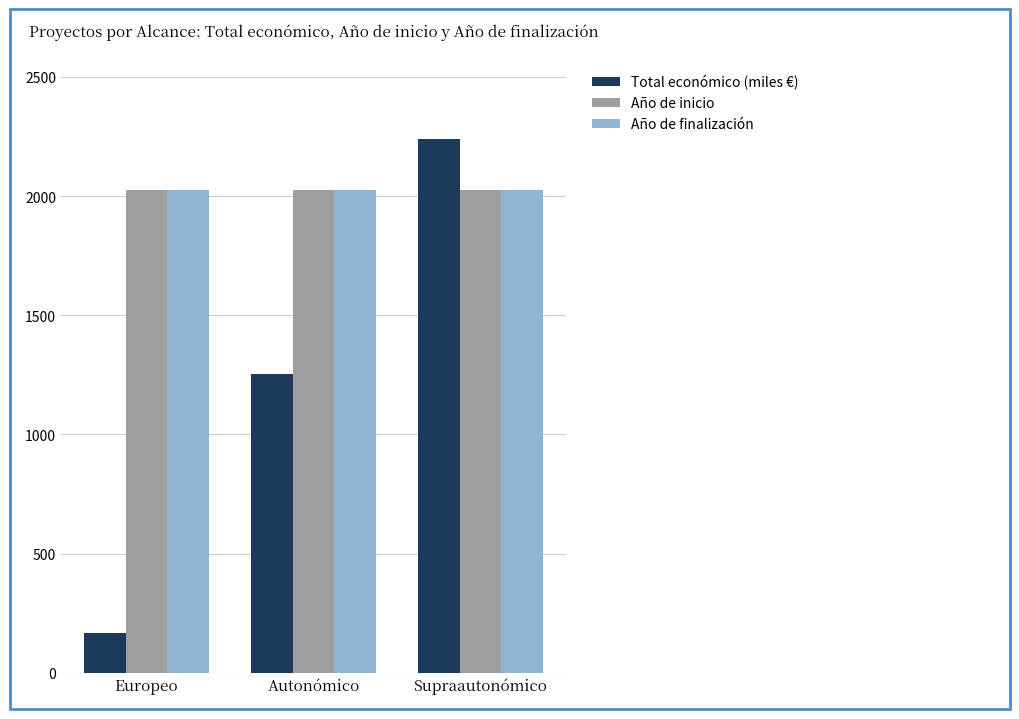

At which label does Total económico (miles €) first exceed 1255?

Autonómico